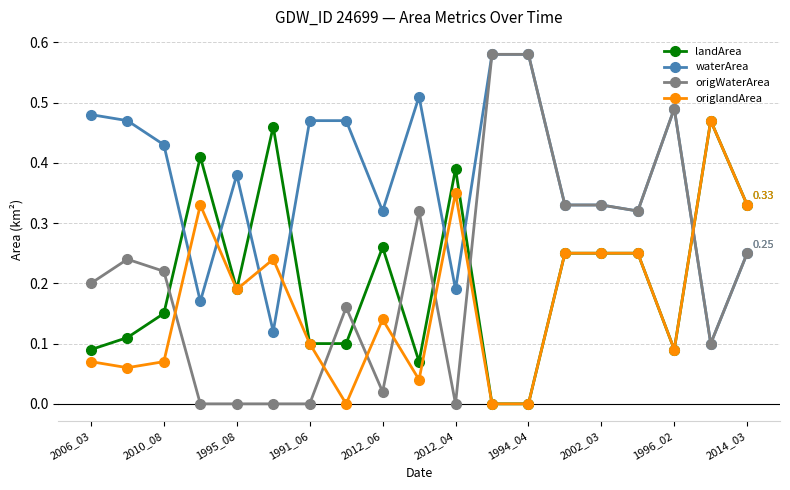

Which series has the largest total across all categories?

waterArea